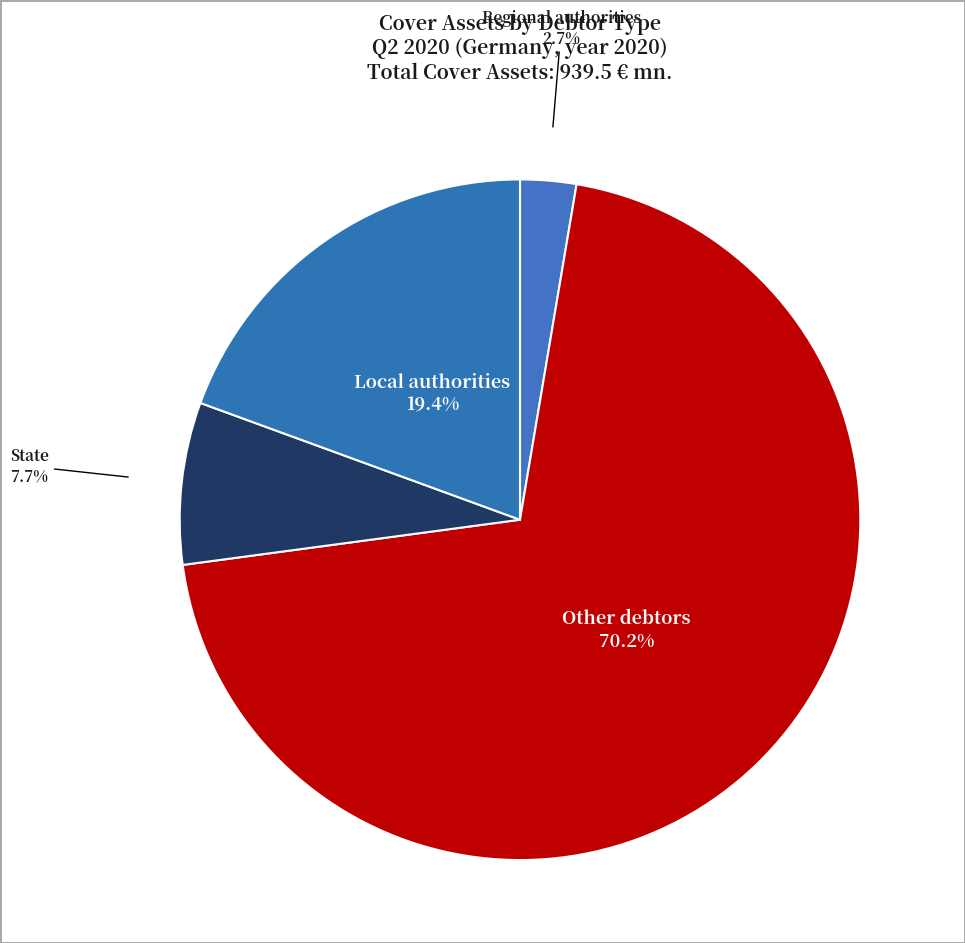

What is the ratio of the value at Other debtors to the value at Local authorities?

3.6